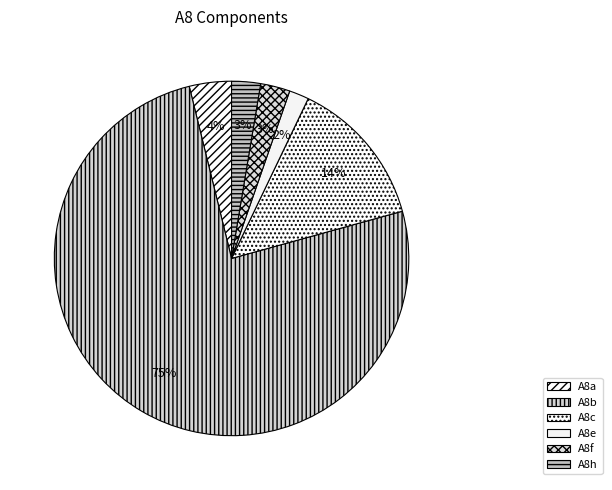

Is A8e the majority of the pie?

No